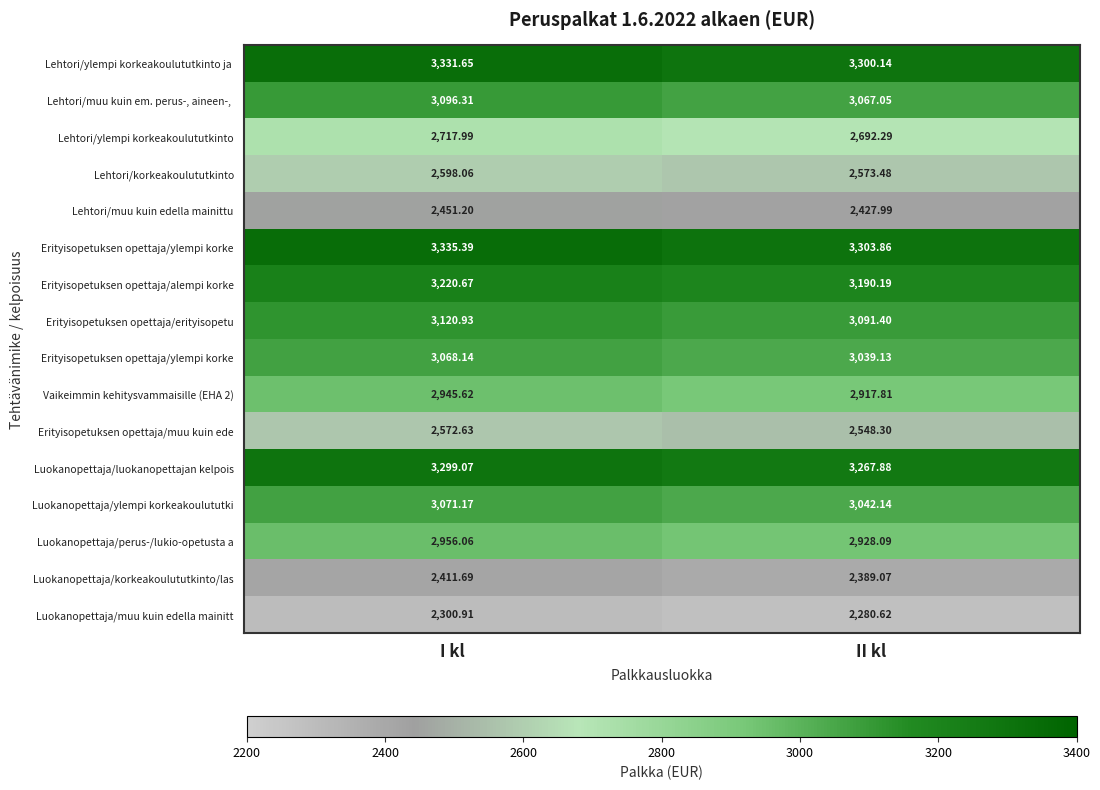

What is the minimum value shown in the chart?

2280.6